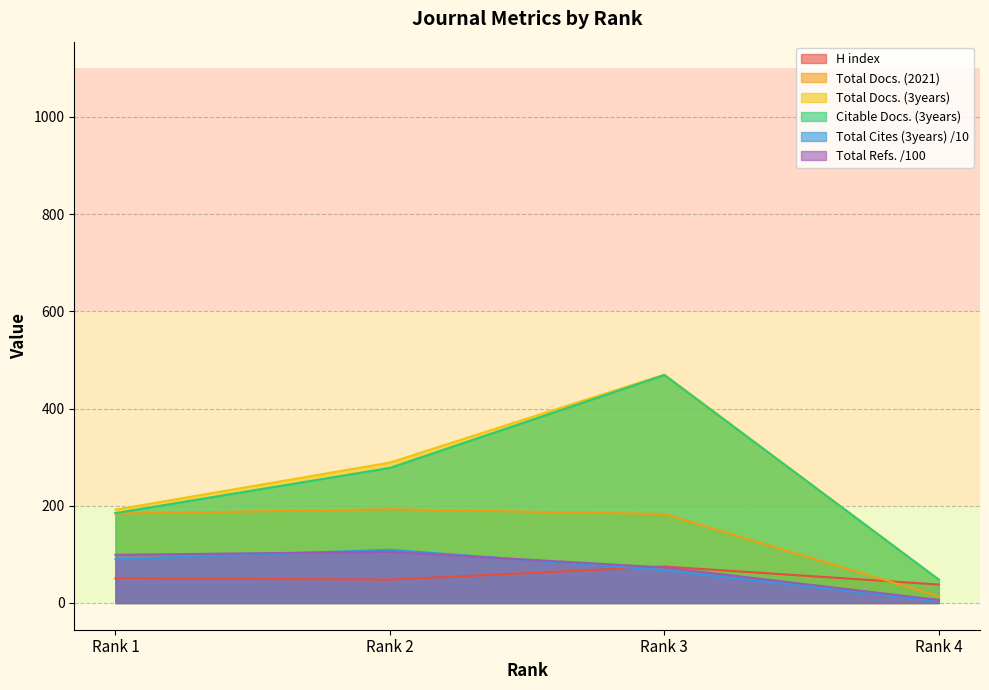

What is the minimum value for Total Docs. (2021)?

14.0